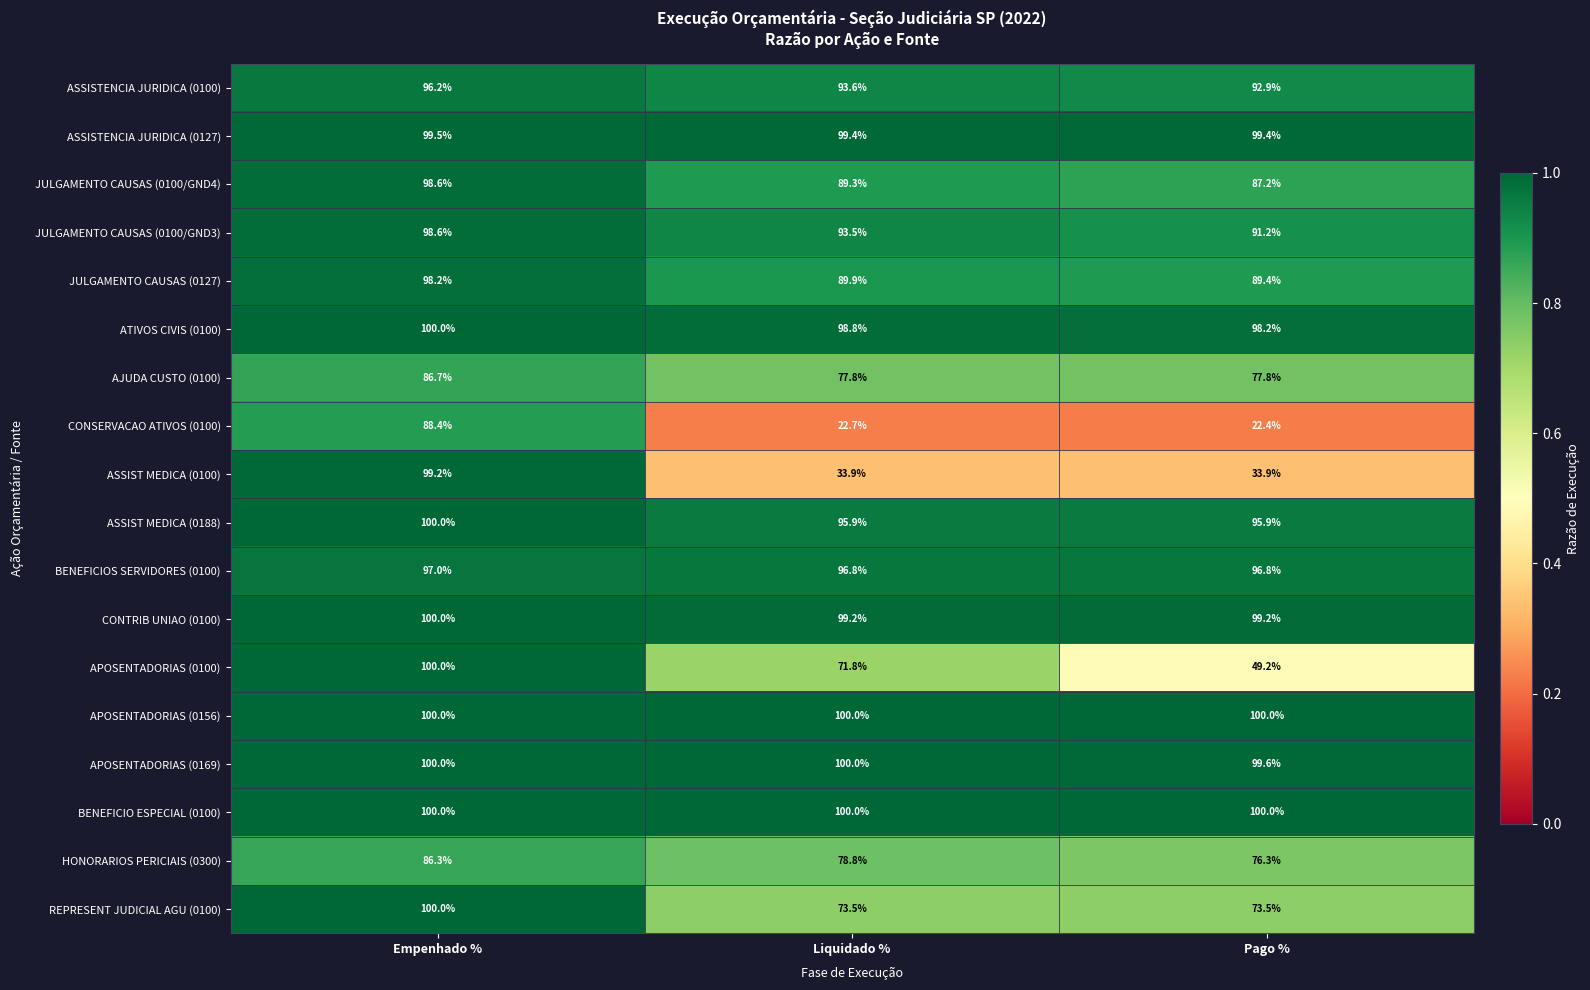

List the labels in order of APOSENTADORIAS (0100) value, largest first.

Empenhado %, Liquidado %, Pago %